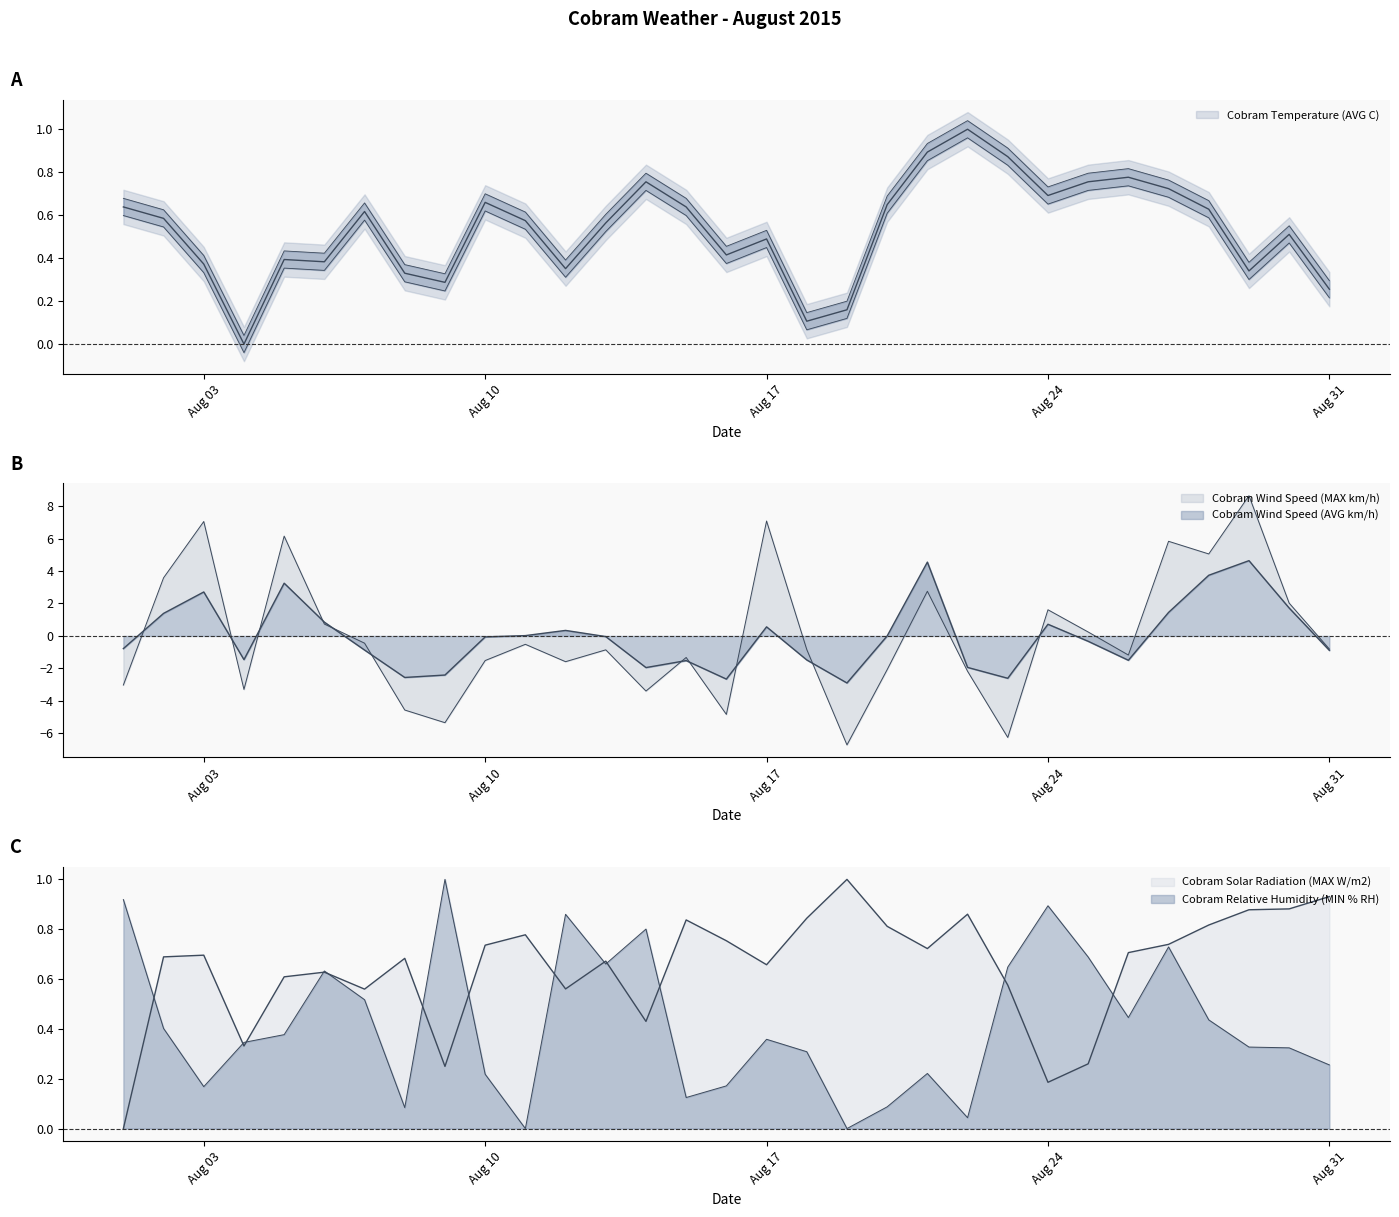

How many values in Cobram Temperature (AVG C) are above zero?

30